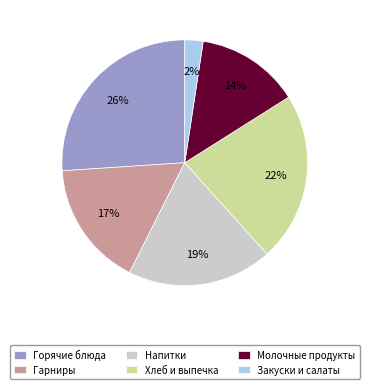

Count the number of slices in the pie.

6